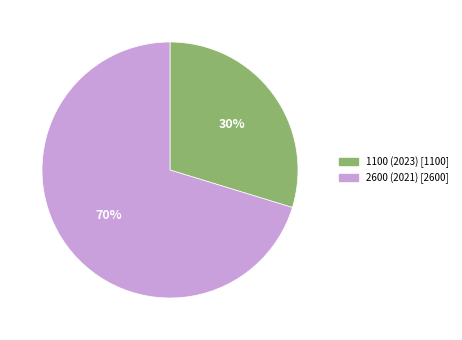

To the nearest percent, what portion does 2600 (2021) represent?

70%